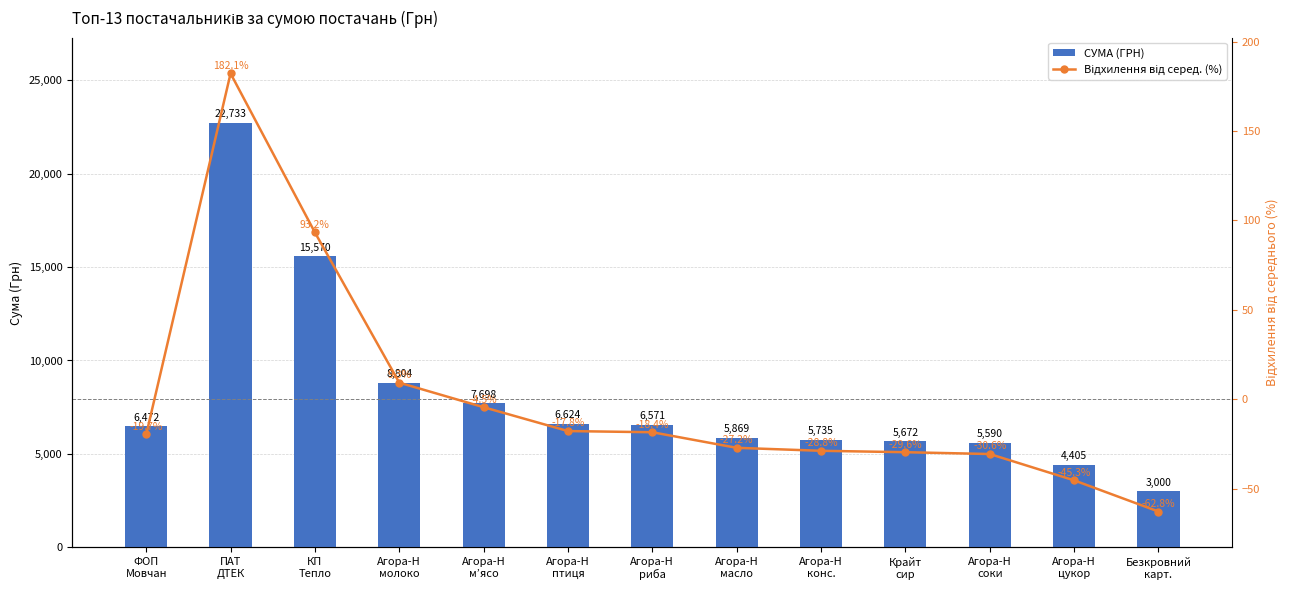

What is the difference between the second highest and minimum values in the СУМА (ГРН) series?

12570.2